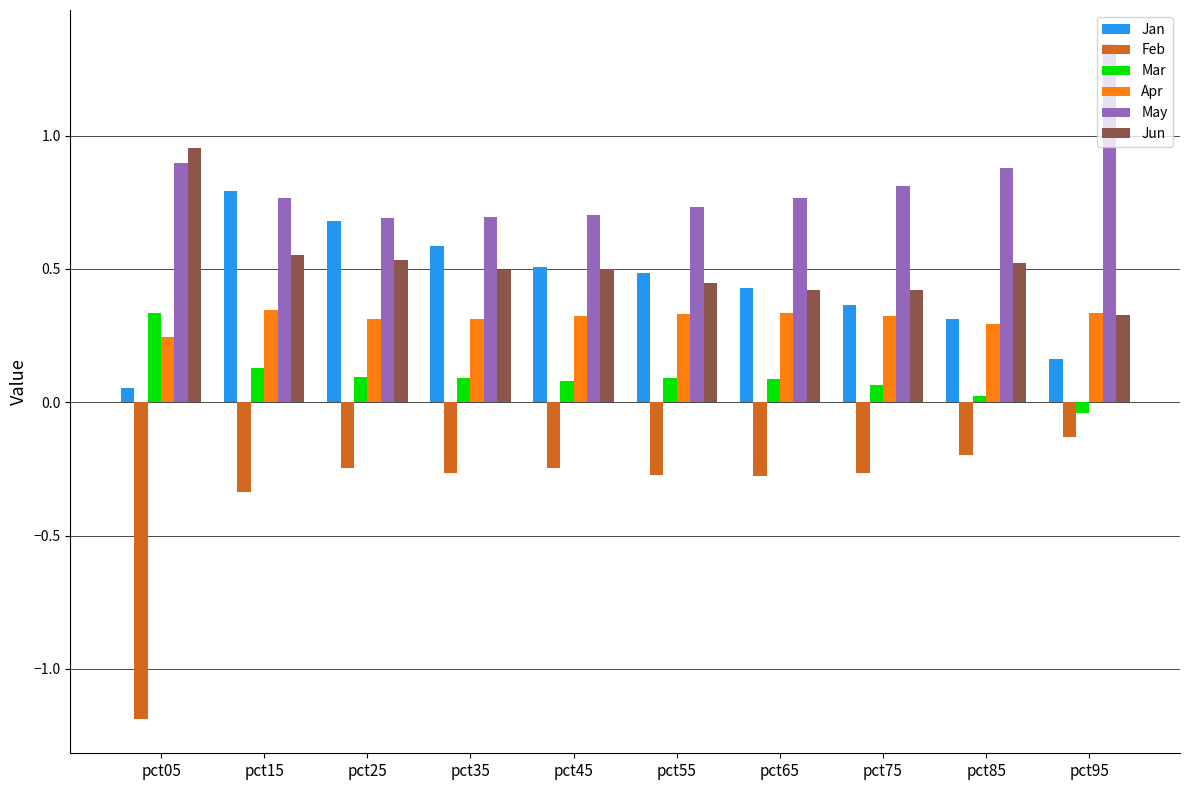

What is the total value across all series at pct85?

1.8